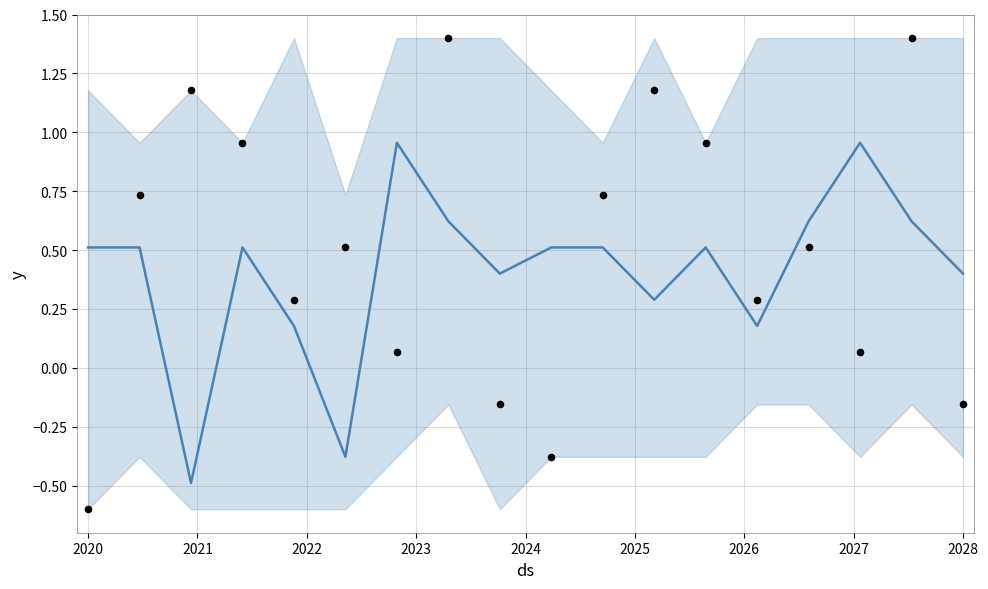

What are all the series names shown in the legend?

line, dots